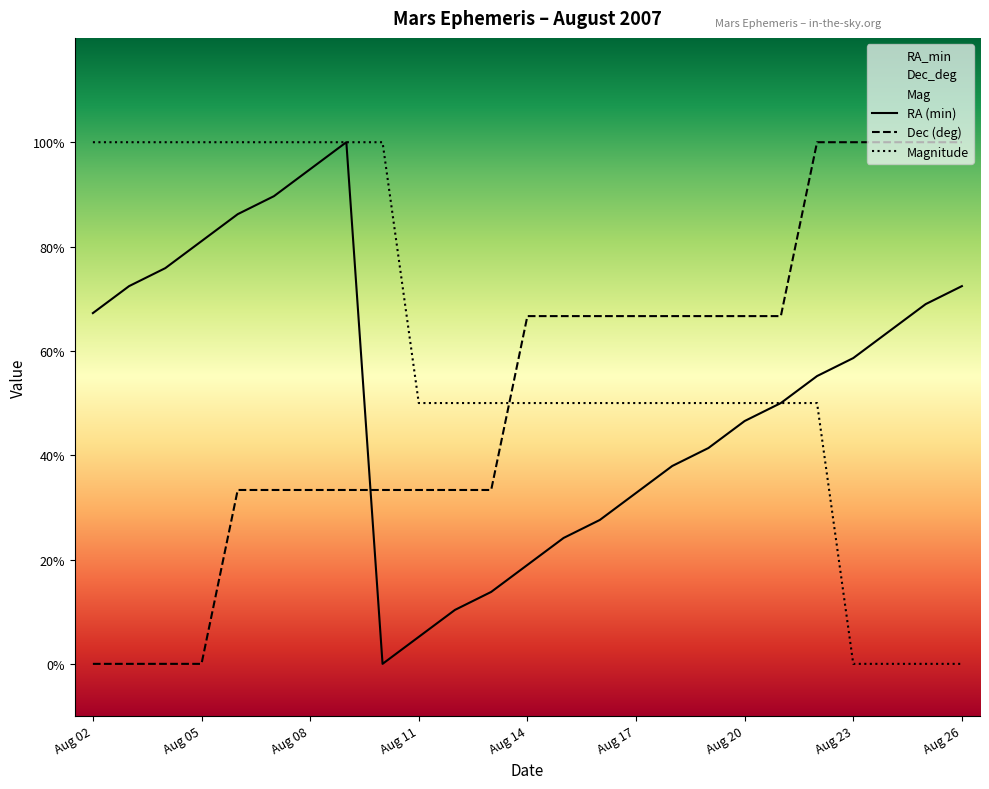

What is the sum of the Mag values at Aug 17 and Aug 26?

0.5